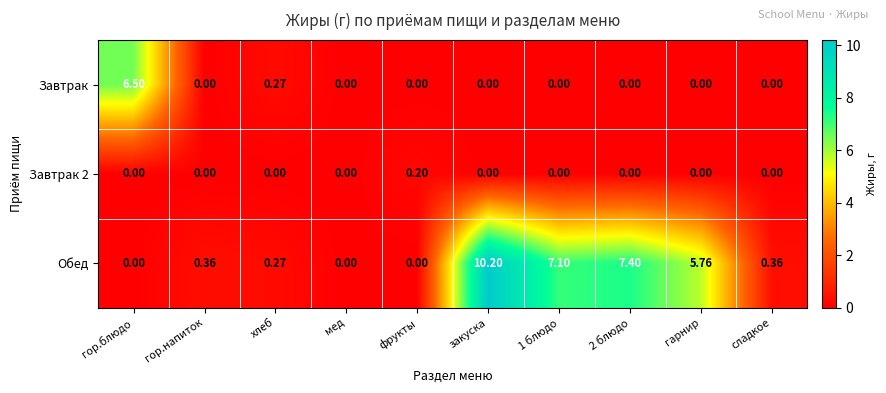

Which category has the highest value in the Завтрак series?

гор.блюдо